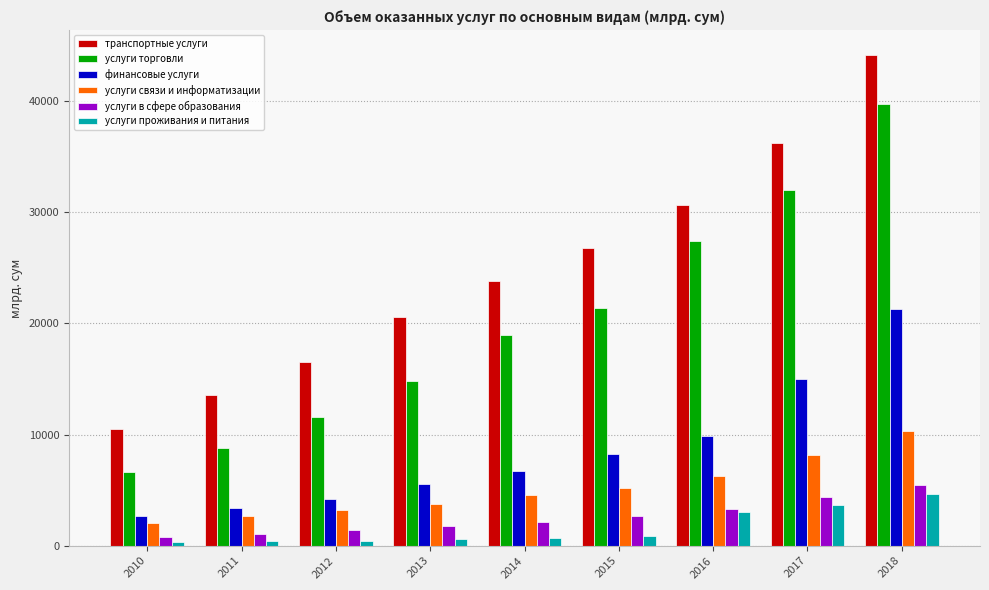

What is the difference between the maximum and minimum values in the услуги торговли series?

33122.6